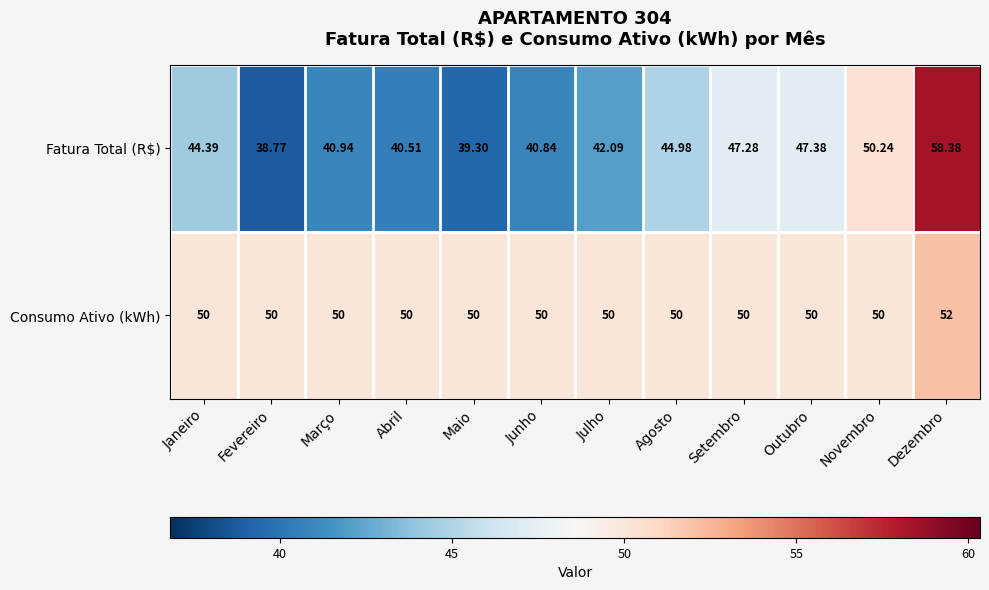

Between Junho and Outubro, which series saw the biggest shift?

Fatura Total (R$)